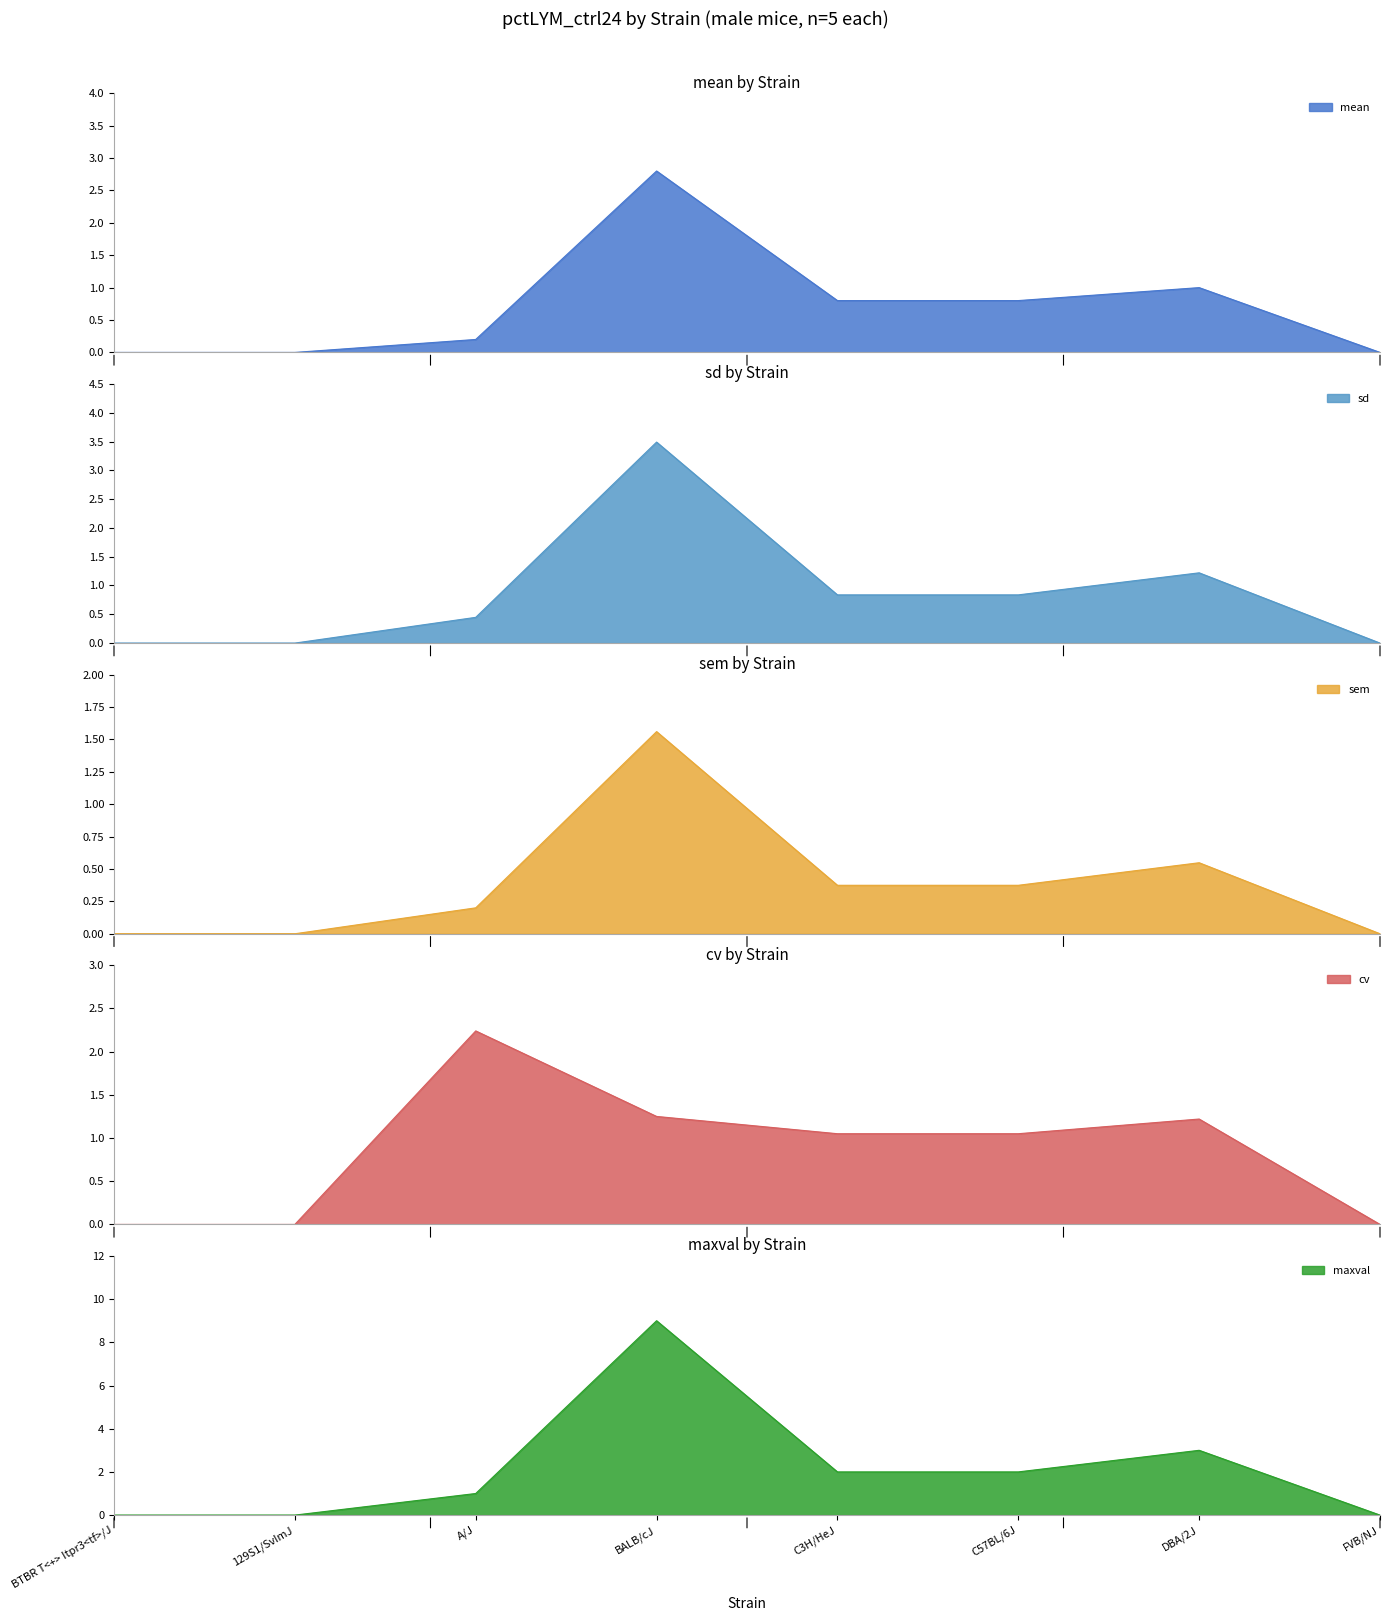

Which label corresponds to the largest value in the chart?

BALB/cJ